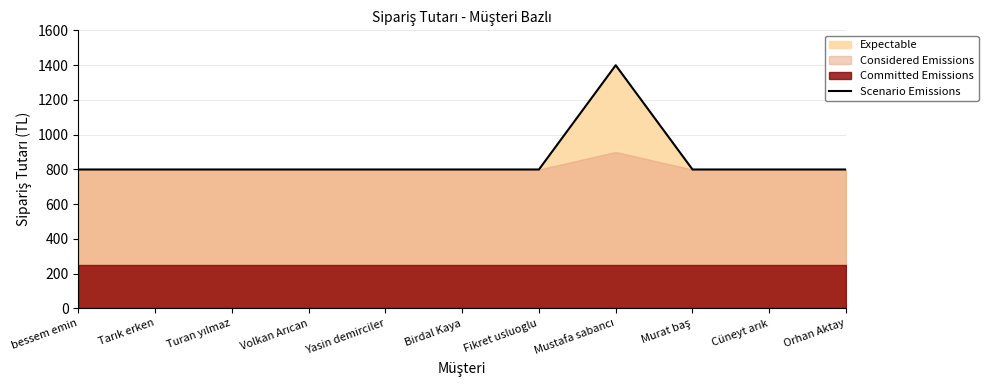

What is the minimum value for Scenario Emissions?

799